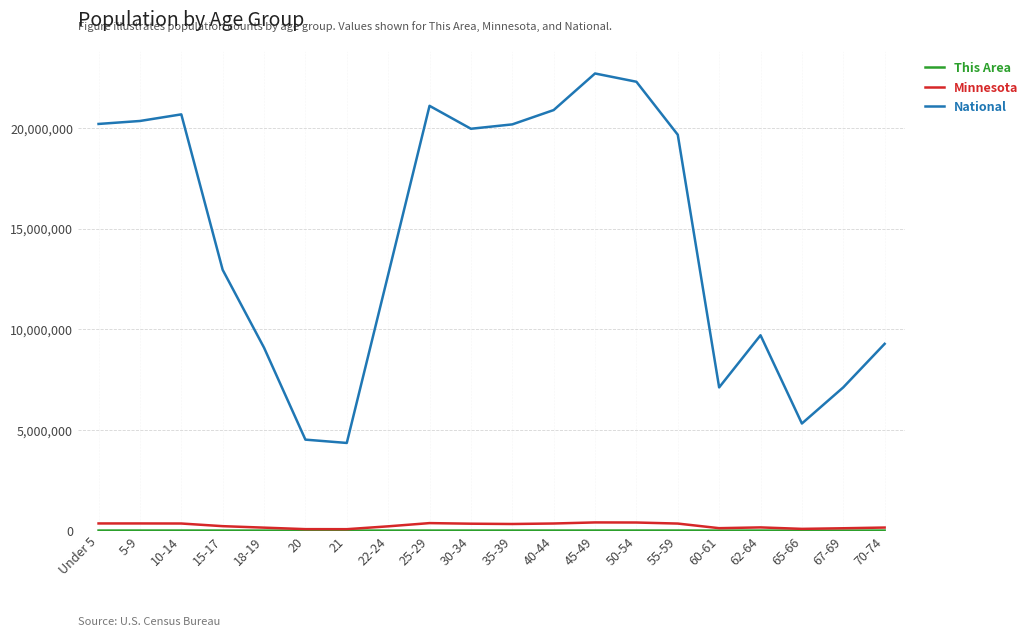

Which series has the largest total across all categories?

National